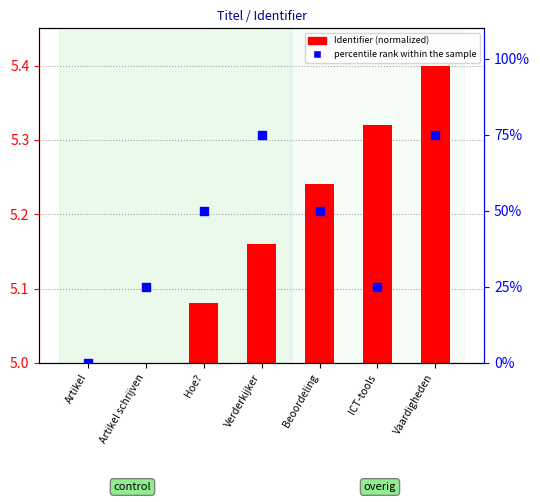

Which series has the widest spread of Y values?

percentile rank within the sample